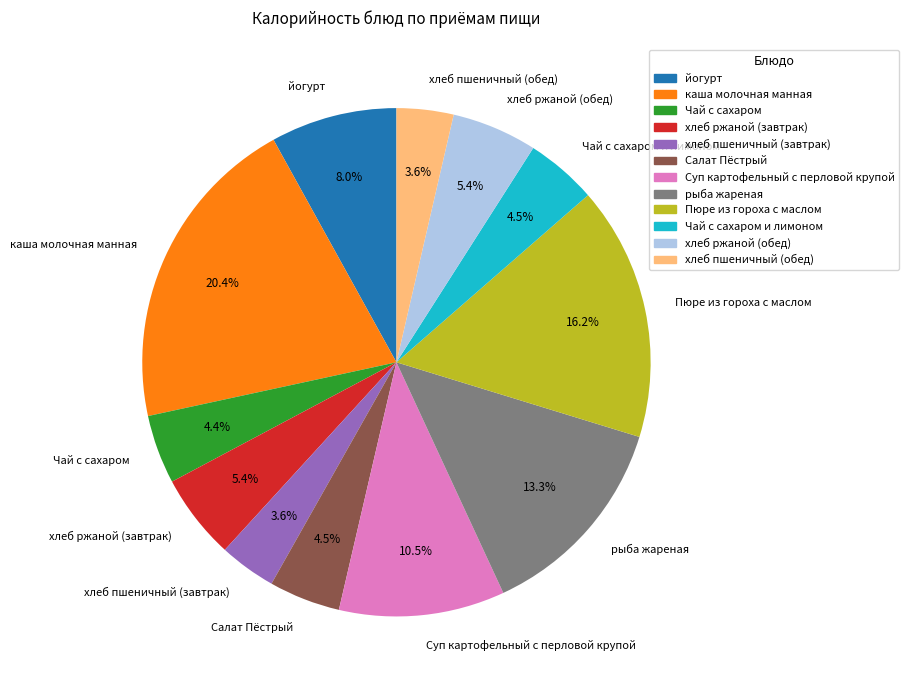

Approximately how many times larger is the value at Чай с сахаром и лимоном compared to рыба жареная?

0.3